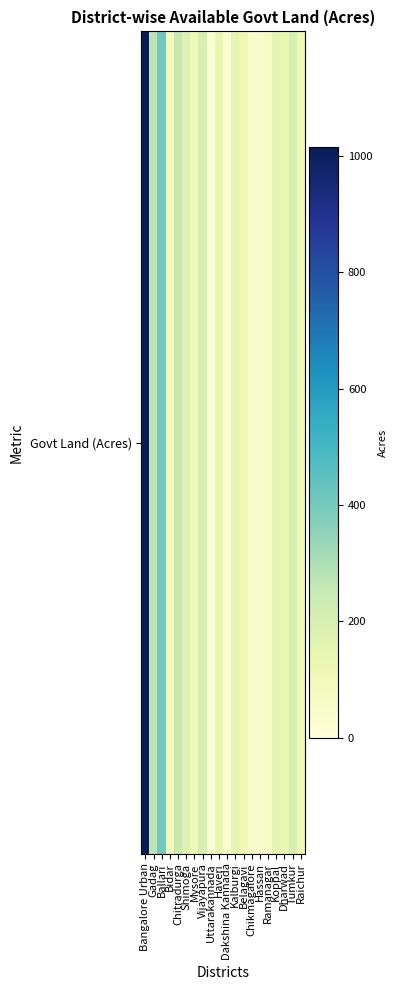

Is it true that the value at Haveri is 137.0?

True